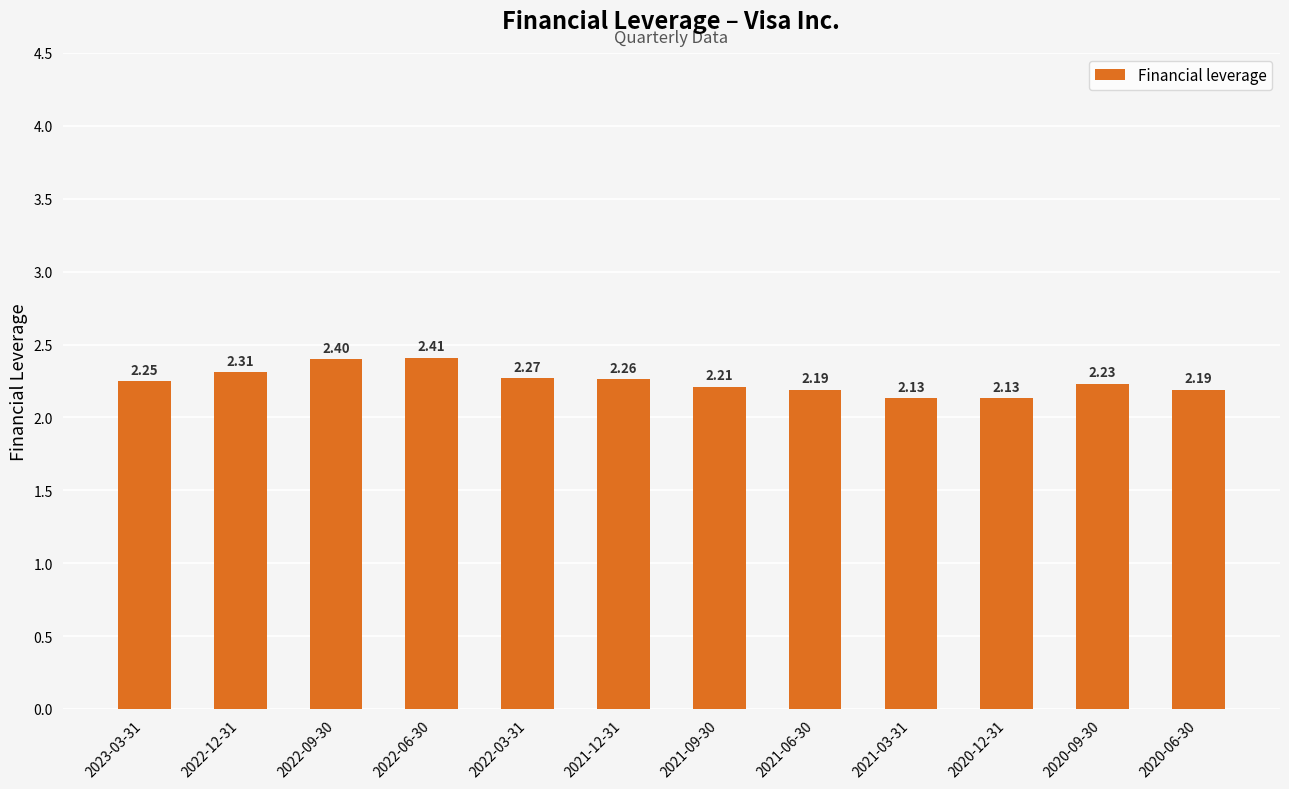

The value at 2021-09-30 is 2.2. True or false?

True